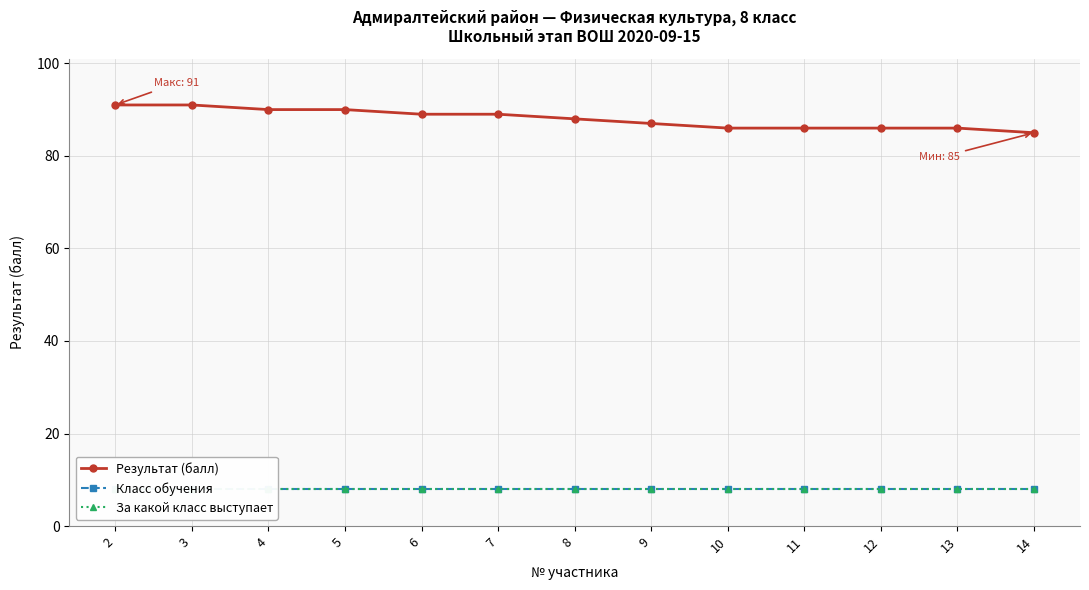

How many data points in Результат (балл) are less than 88?

6